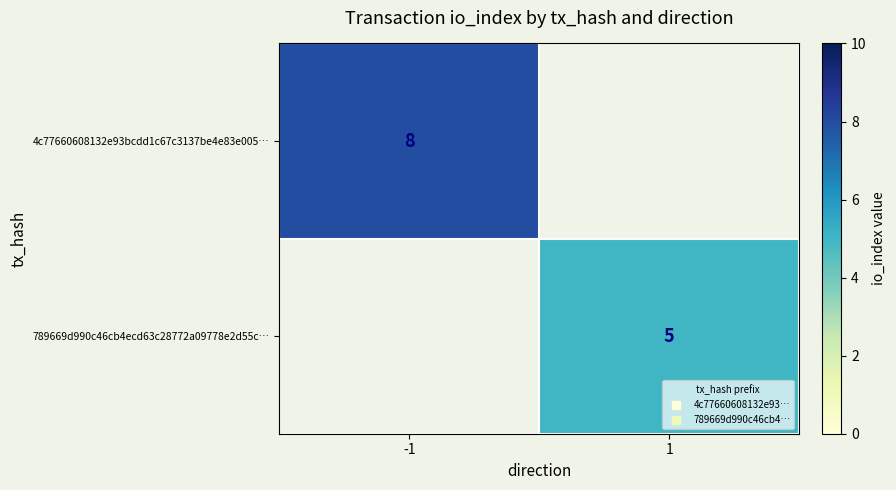

The 789669d990c46cb4ecd63c28772a09778e2d55c… series shows 5.0 at 1. True or false?

True